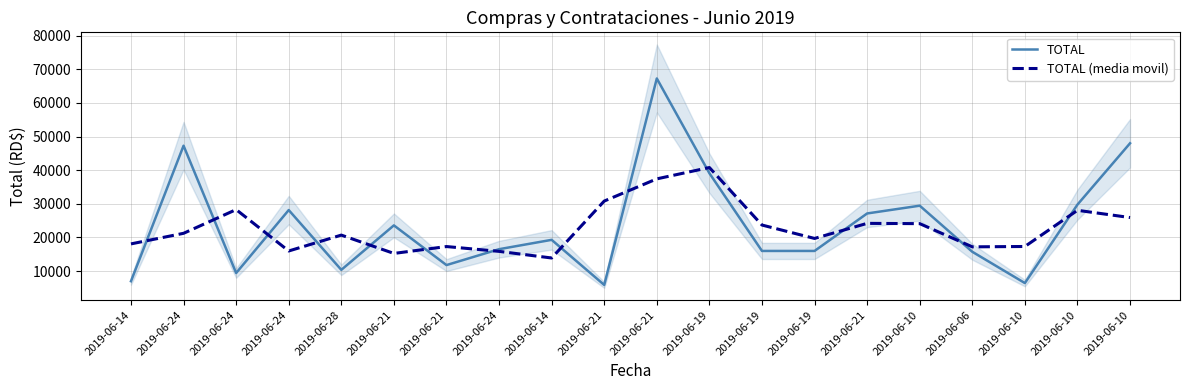

Where is the first local minimum for TOTAL?

2019-06-24